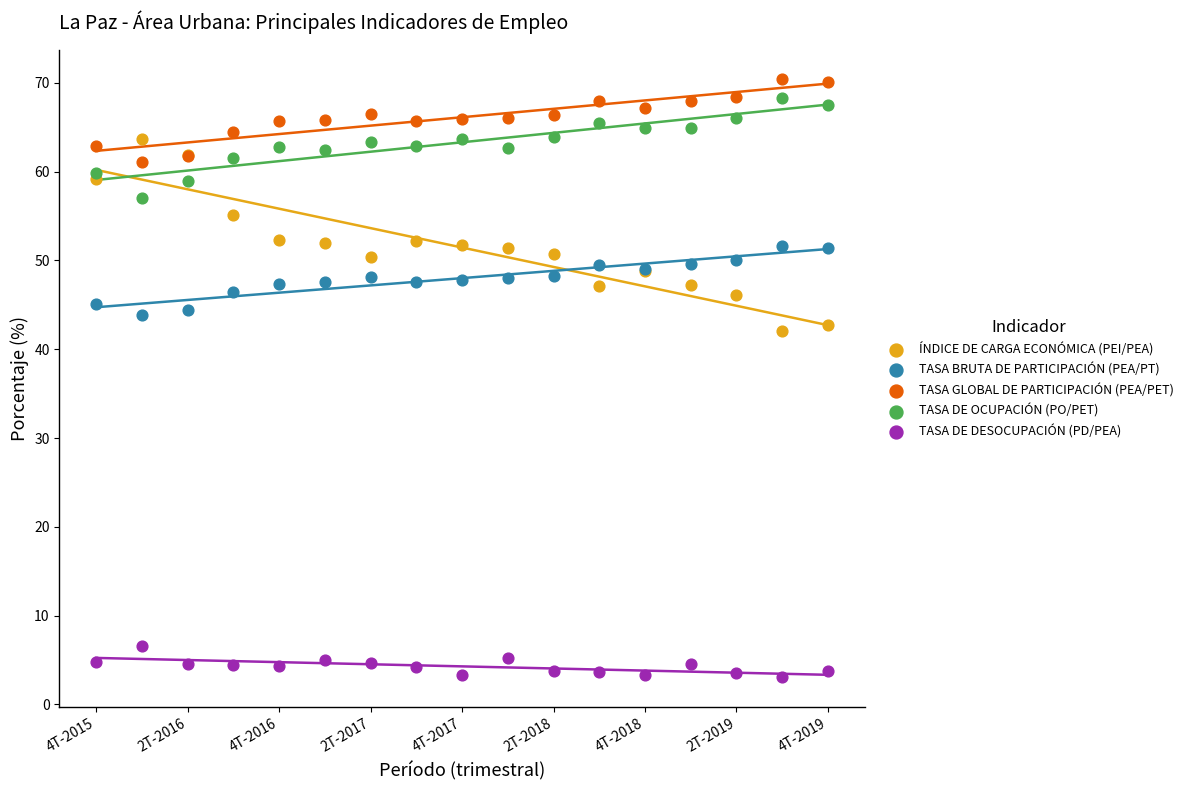

Which series reaches the minimum Y coordinate?

TASA DE DESOCUPACIÓN (PD/PEA)